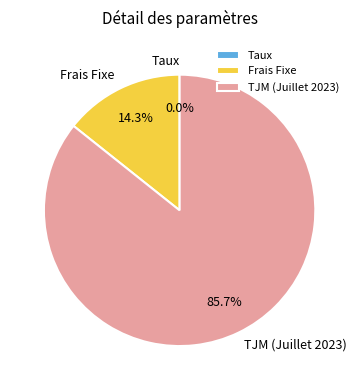

To the nearest percent, what is the average slice percentage?

33%